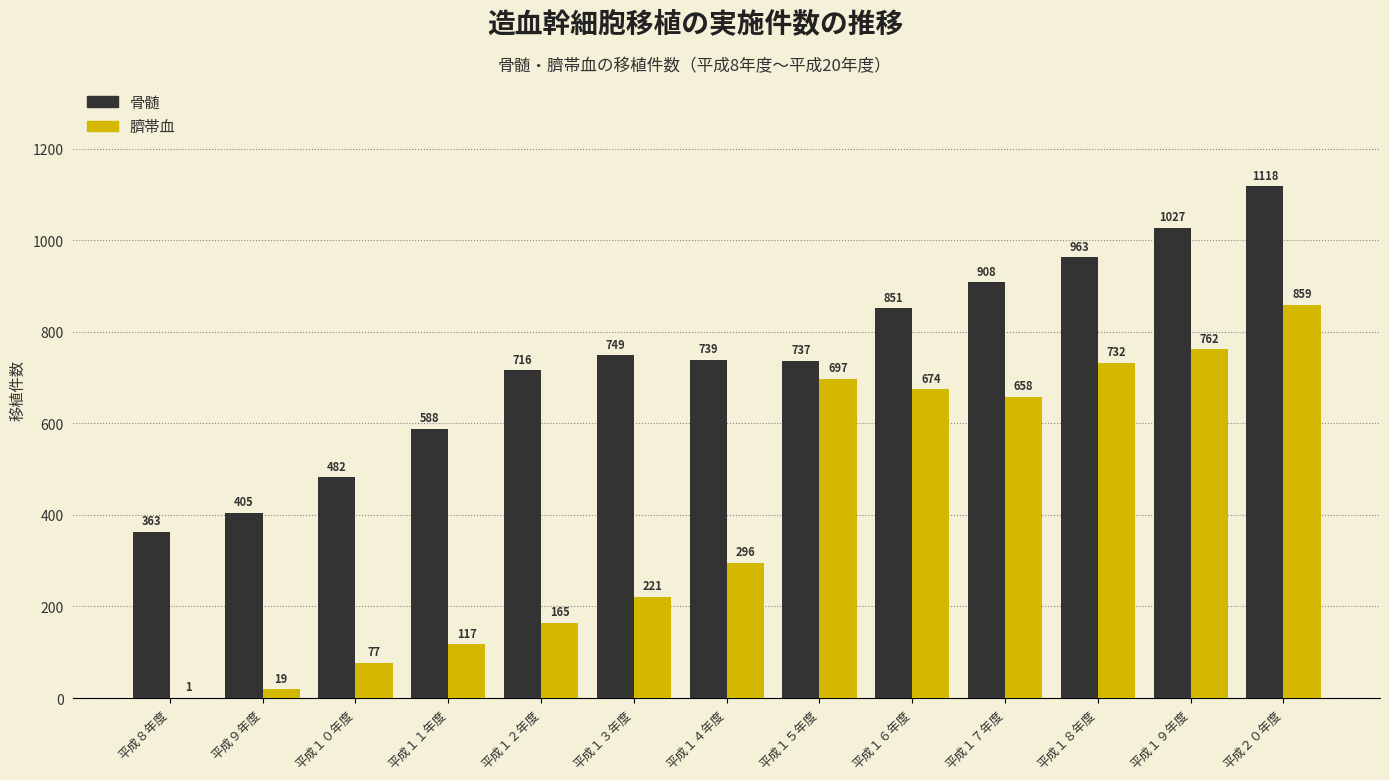

Reading left to right, list all the values displayed in this chart.

骨髄: 平成８年度=363	平成９年度=405	平成１０年度=482	平成１１年度=588	平成１２年度=716	平成１３年度=749	平成１４年度=739	平成１５年度=737	平成１６年度=851	平成１７年度=908	平成１８年度=963	平成１９年度=1027	平成２０年度=1118
臍帯血: 平成８年度=1	平成９年度=19	平成１０年度=77	平成１１年度=117	平成１２年度=165	平成１３年度=221	平成１４年度=296	平成１５年度=697	平成１６年度=674	平成１７年度=658	平成１８年度=732	平成１９年度=762	平成２０年度=859